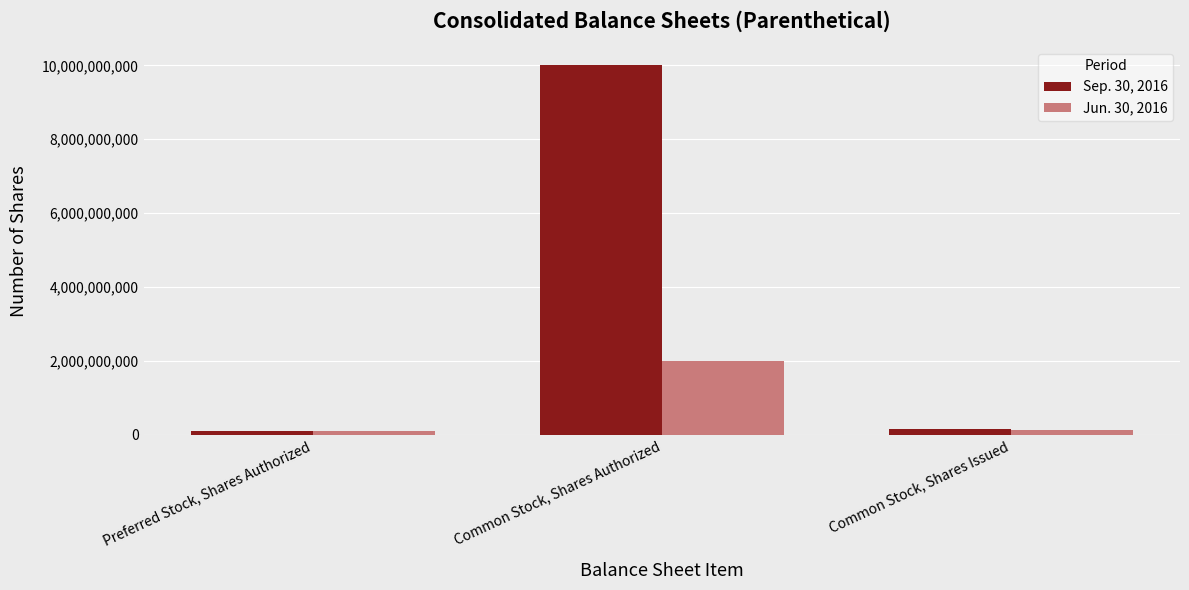

At how many categories does at least one series exceed 8512323224?

1